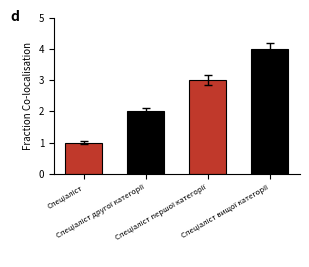

What is the maximum value shown in the chart?

4